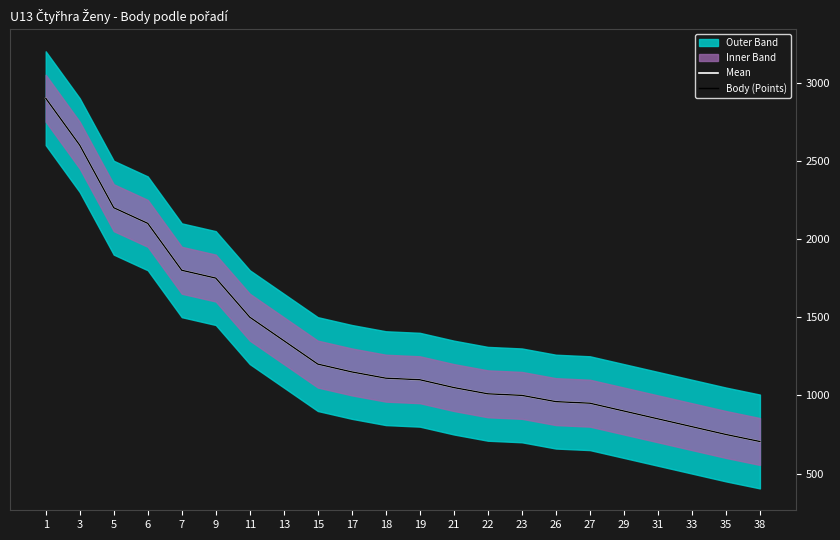

At which label is Body (Points) closest to 1802?

7